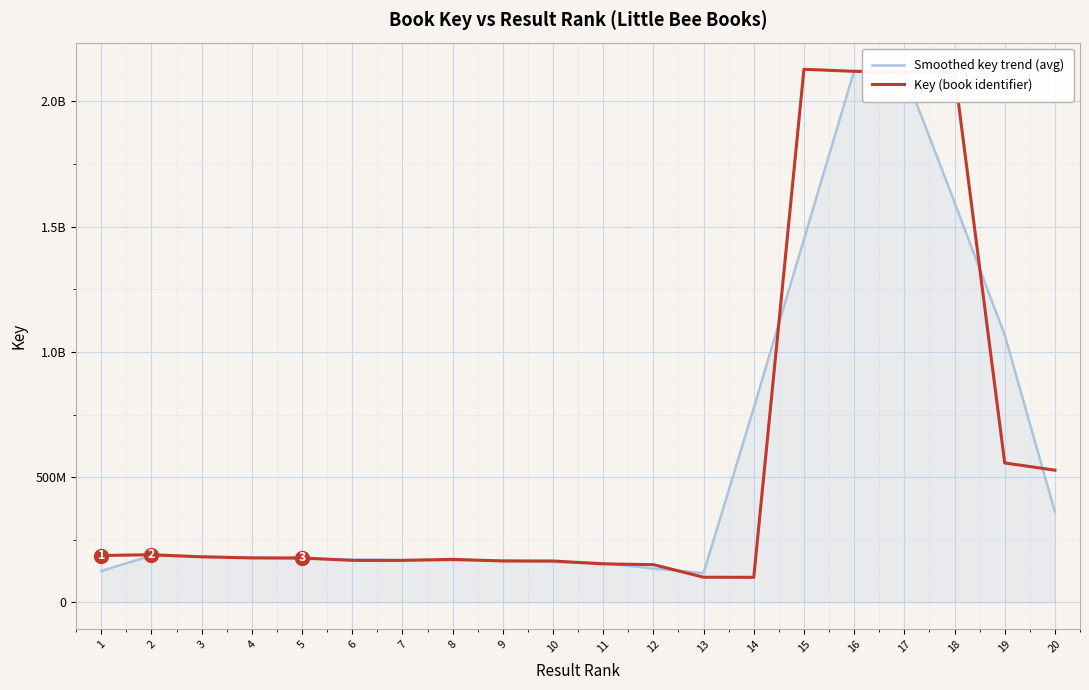

List the series in order of their overall mean, highest first.

Key (book identifier), Smoothed key trend (avg)